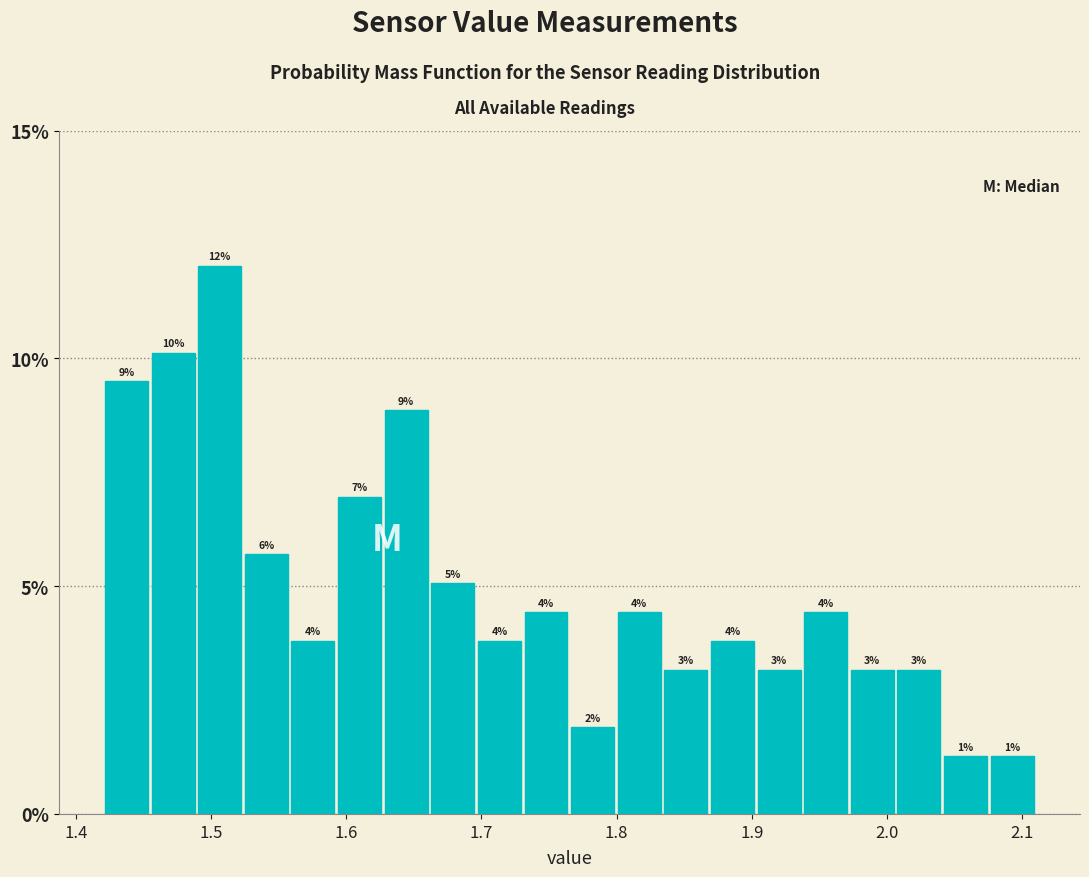

Read against the x-axis, roughly where is the centre of the tallest bar?

1.51